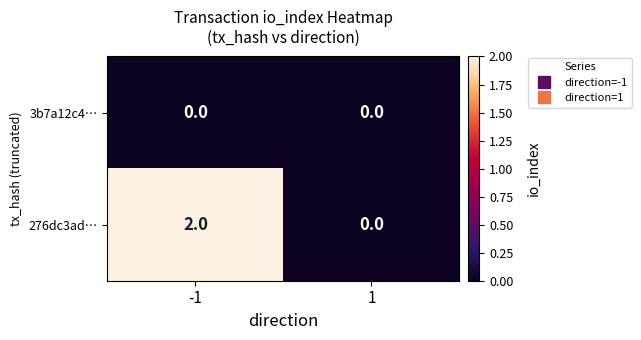

What is the total value across all series at -1?

2